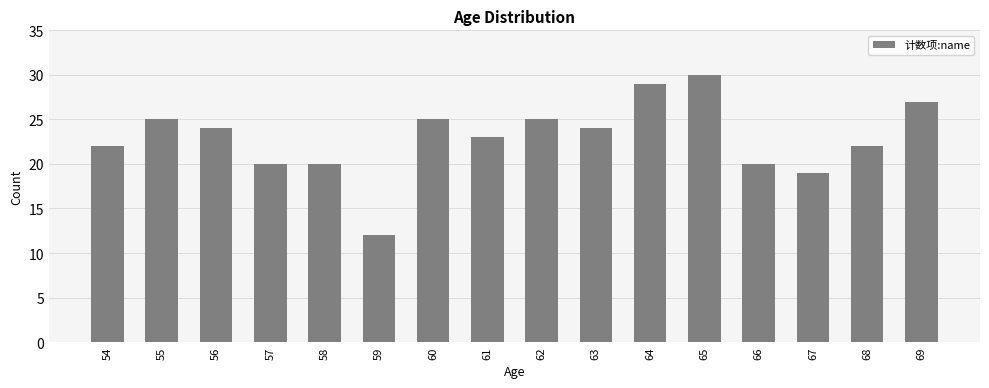

What is the value of the 5th bar from the left?

20